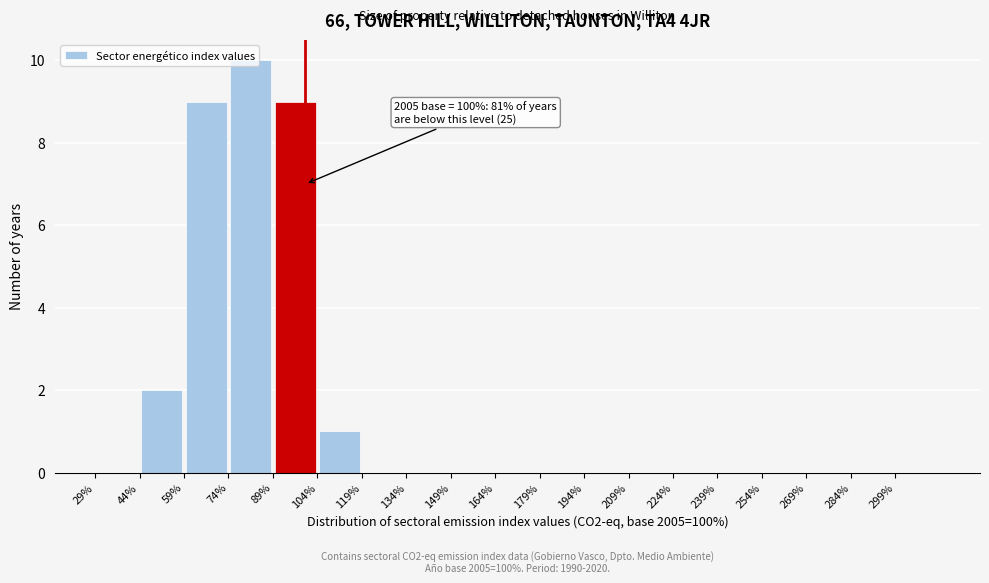

Over which range of the x-axis is the bar tallest?

74 to 89